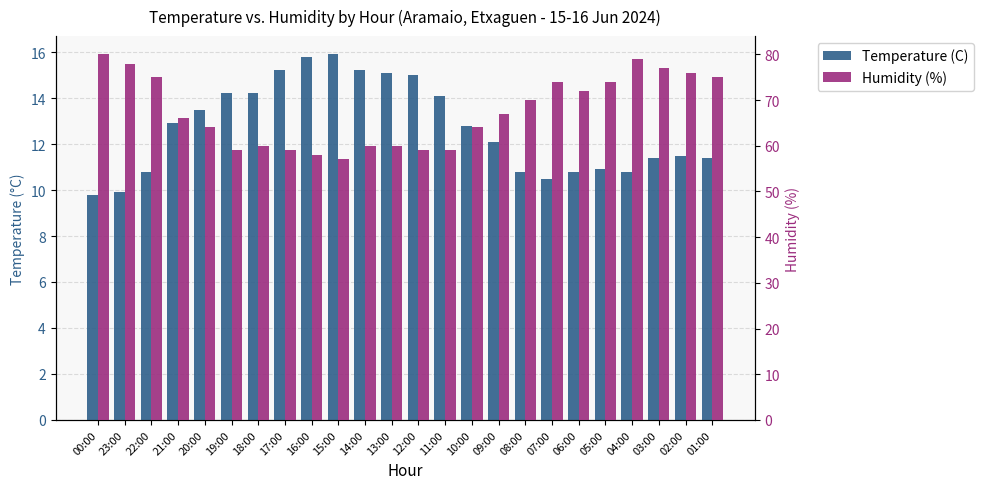

Count the number of data series in this chart.

2